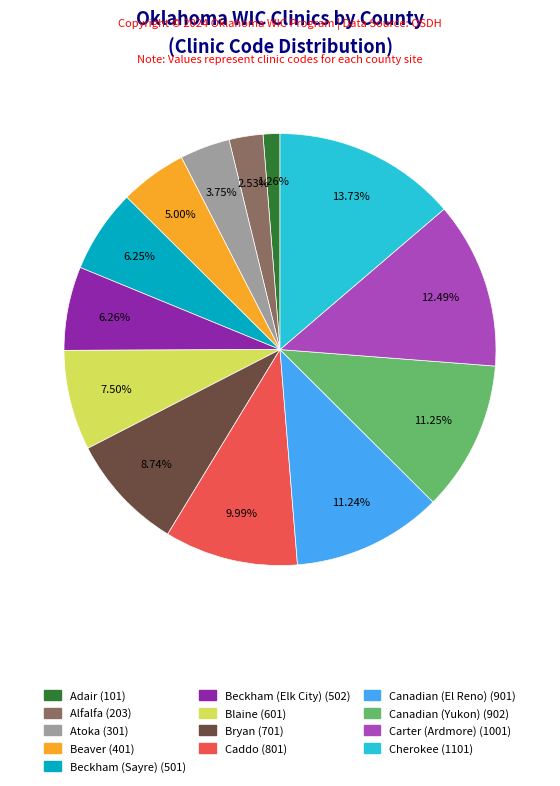

What is the smallest slice in the pie chart?

Adair